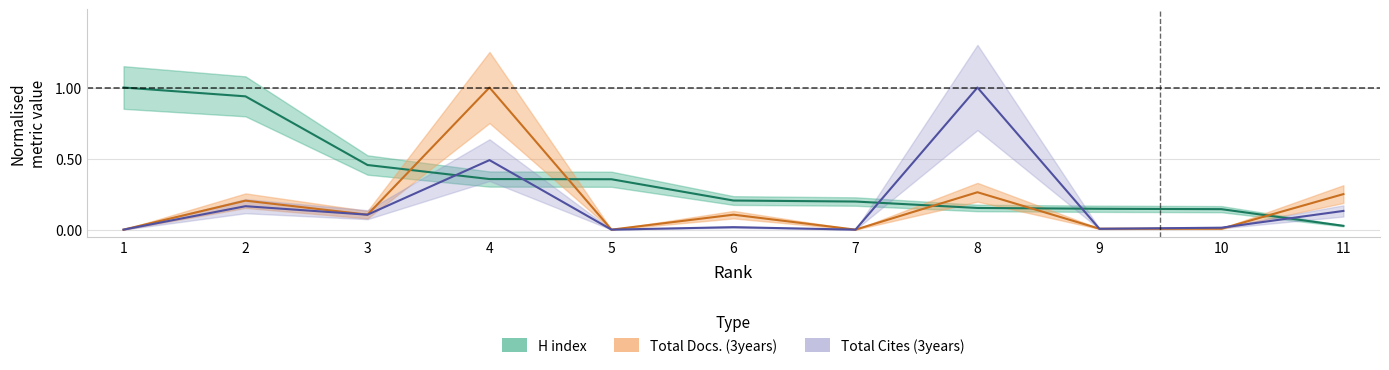

How many times do Total Cites (3years) and Total Docs. (3years) cross each other?

3